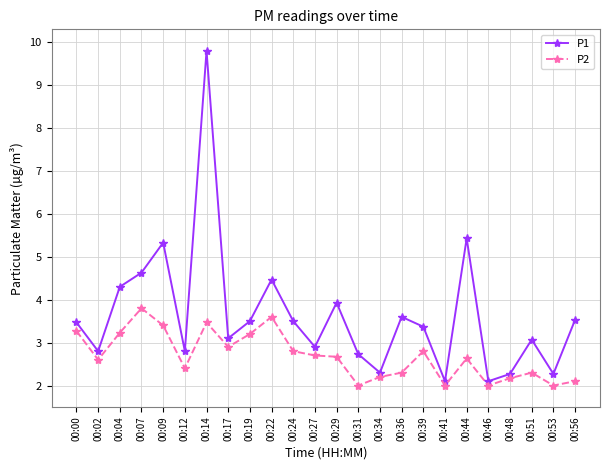

Is this an area chart (filled region under the line)?

No